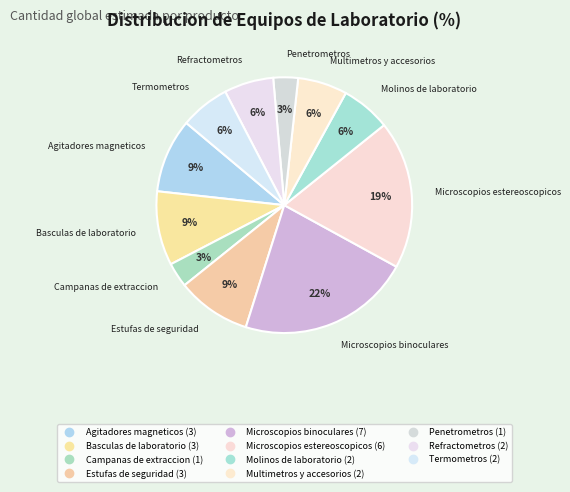

What portion of the pie excludes Multimetros y accesorios?

93.8%